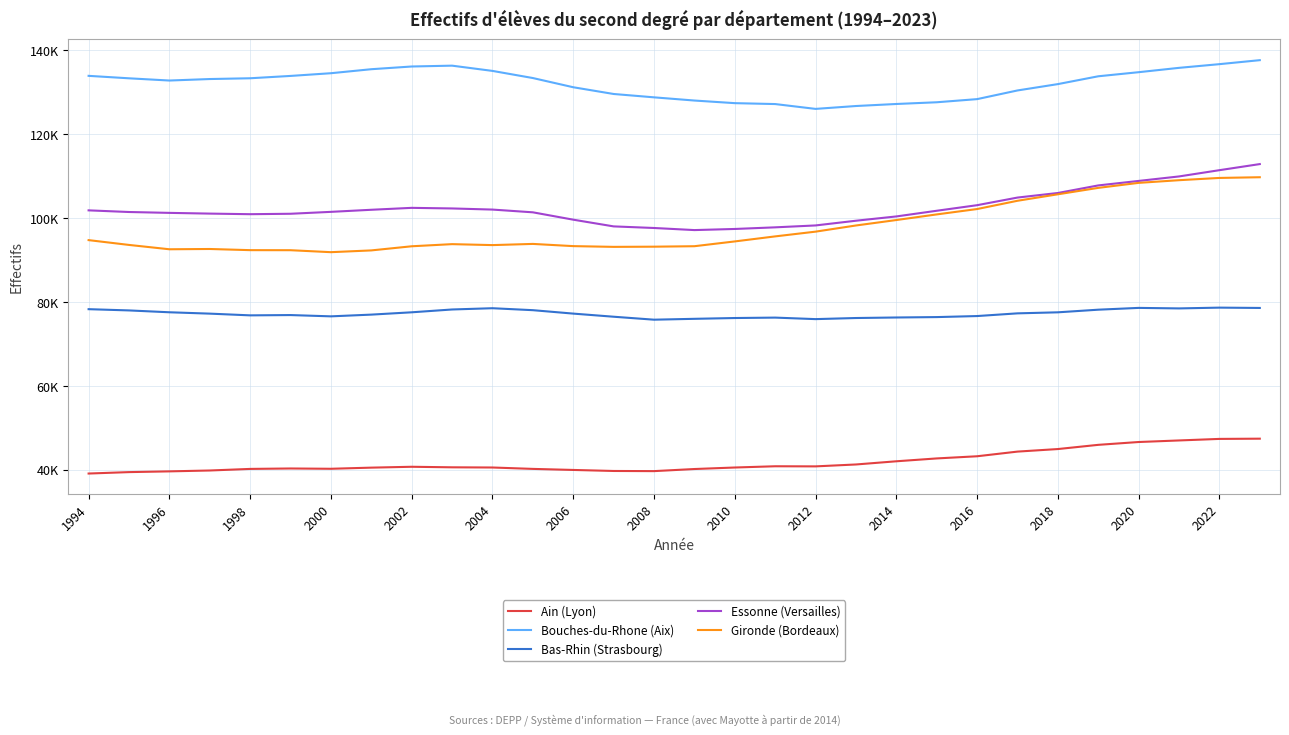

Reading left to right, transcribe all the data shown in this chart.

Ain (Lyon): 39131	39471	39648	39855	40233	40336	40266	40537	40744	40615	40570	40237	39987	39742	39706	40207	40568	40865	40838	41291	42052	42733	43249	44361	44969	45973	46647	47020	47388	47443
Bouches-du-Rhone (Aix): 133954	133368	132837	133194	133378	133935	134581	135536	136183	136384	135133	133432	131237	129630	128830	128068	127444	127228	126075	126760	127245	127655	128404	130471	131985	133850	134825	135861	136741	137693
Bas-Rhin (Strasbourg): 78321	78023	77581	77257	76846	76916	76610	77023	77575	78247	78548	78081	77264	76520	75814	76020	76210	76311	75950	76212	76338	76434	76681	77324	77571	78198	78626	78502	78689	78613
Essonne (Versailles): 101882	101489	101282	101108	100967	101070	101525	102021	102480	102337	102069	101414	99661	98059	97678	97179	97445	97833	98286	99410	100432	101787	103114	104932	106023	107827	108900	109970	111462	112916
Gironde (Bordeaux): 94786	93640	92604	92671	92394	92380	91911	92332	93318	93826	93598	93881	93354	93177	93221	93332	94474	95675	96806	98275	99574	100916	102196	104168	105712	107243	108436	109074	109614	109781